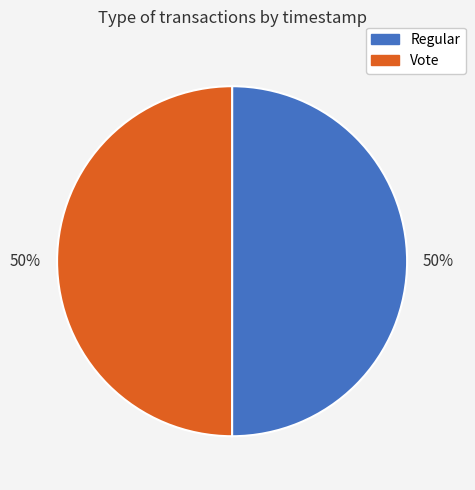

Is it true that Vote is 50% of the pie?

True